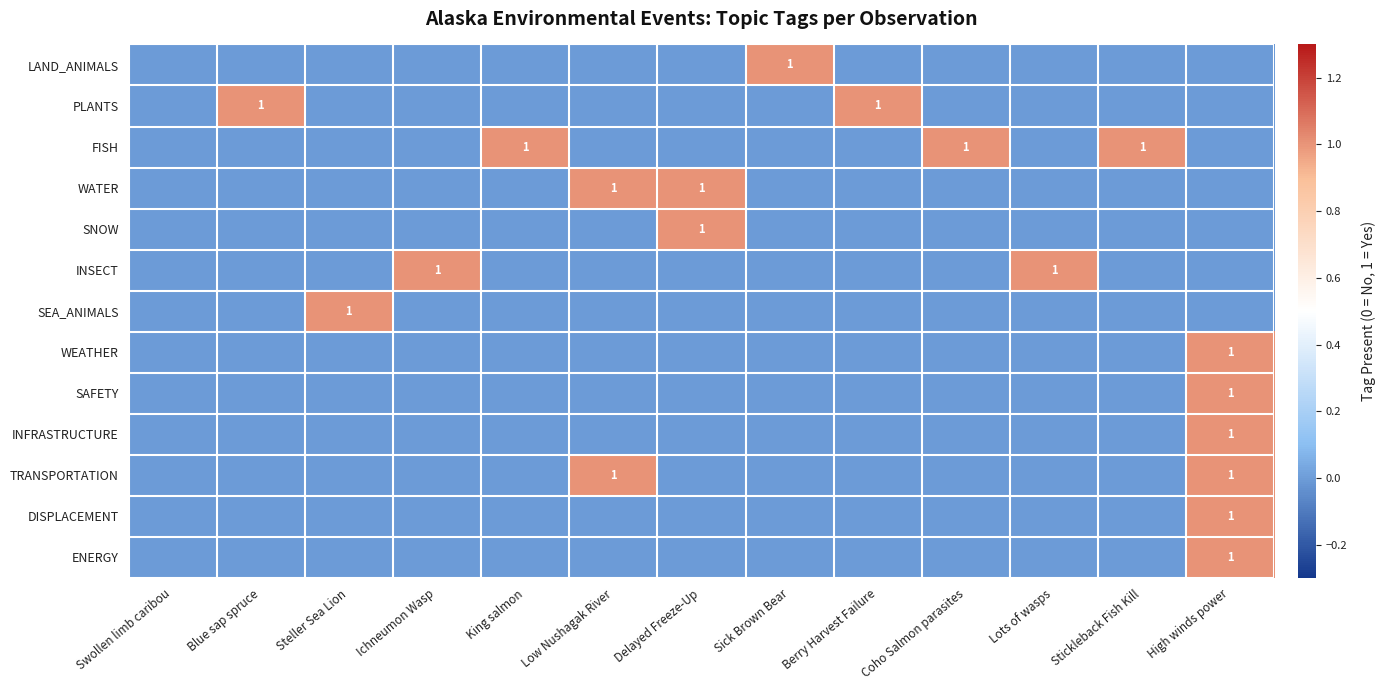

At which category is the sum across all series the highest?

High winds power